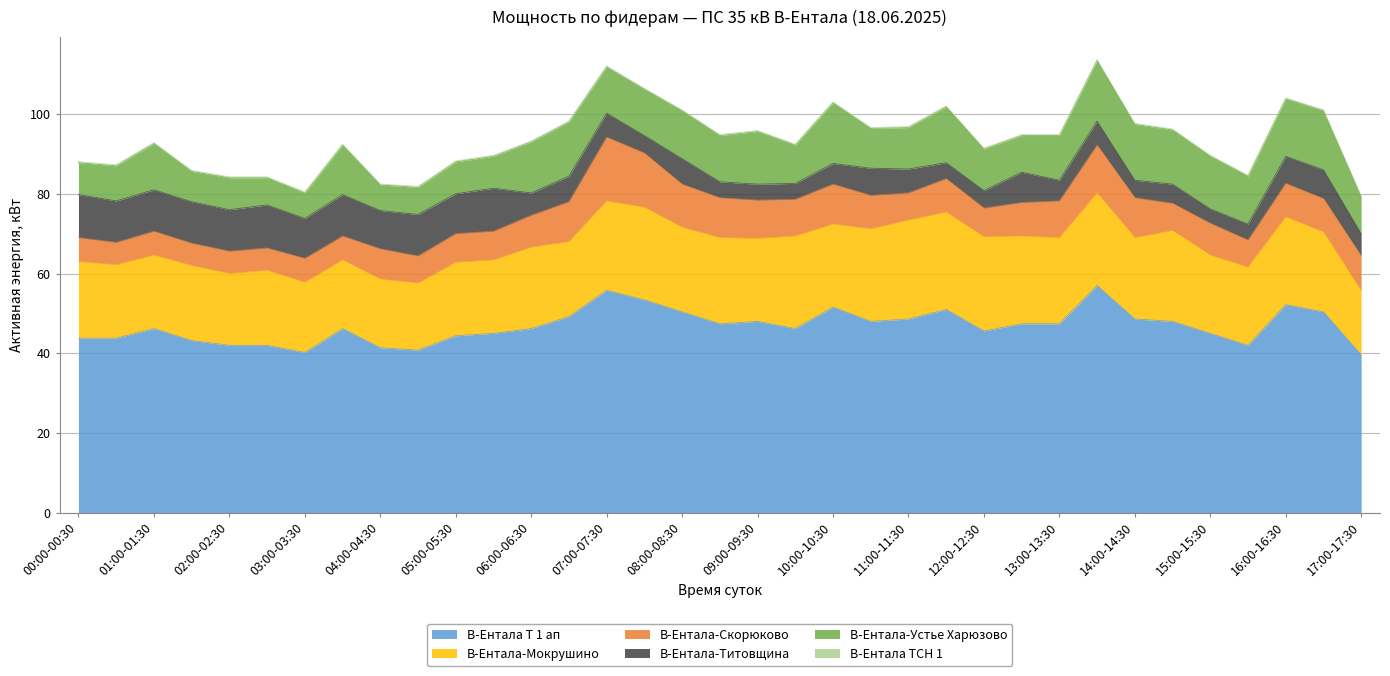

At which category does В-Ентала Т 1 ап reach its first local valley?

03:00-03:30